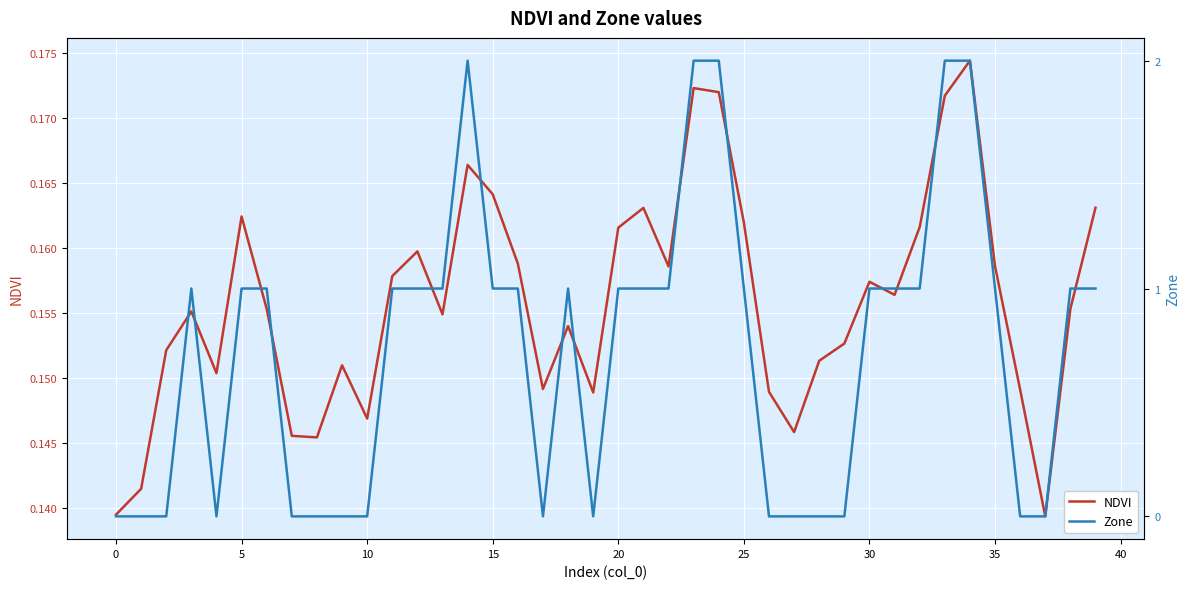

In NDVI, how many points are higher than both neighbors (excluding endpoints)?

10